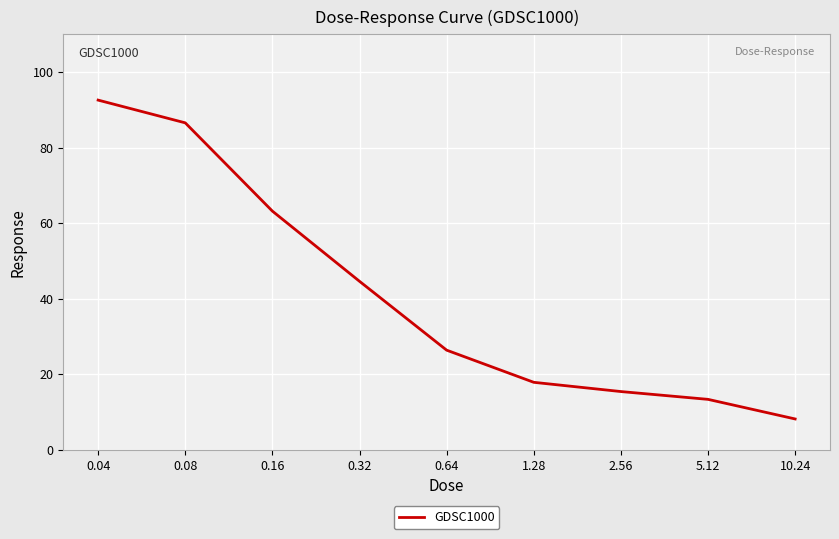

What is the change in value from 0.32 to 0.64?

-18.2